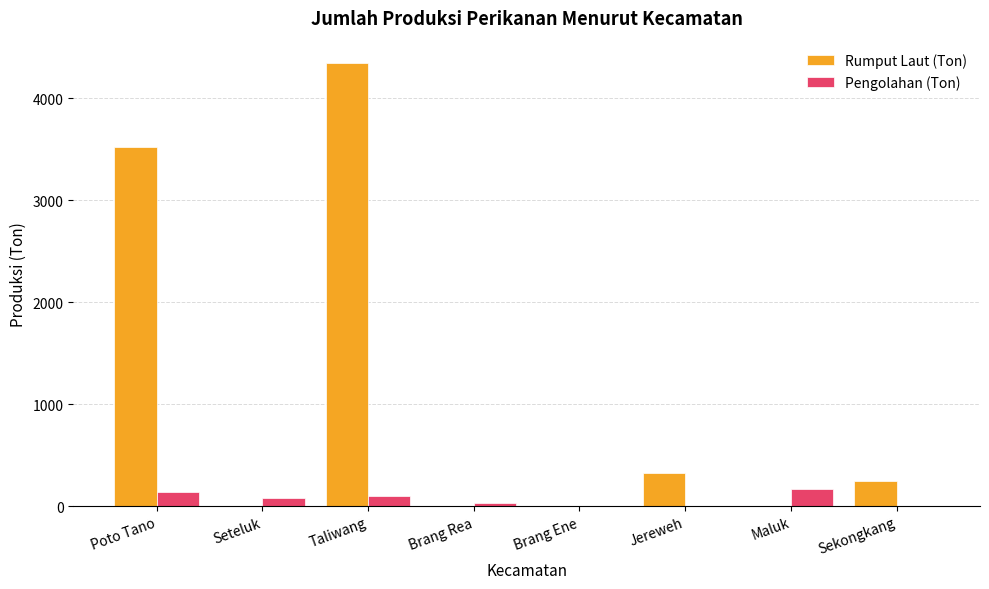

Which series changed the most between Poto Tano and Maluk?

Rumput Laut (Ton)